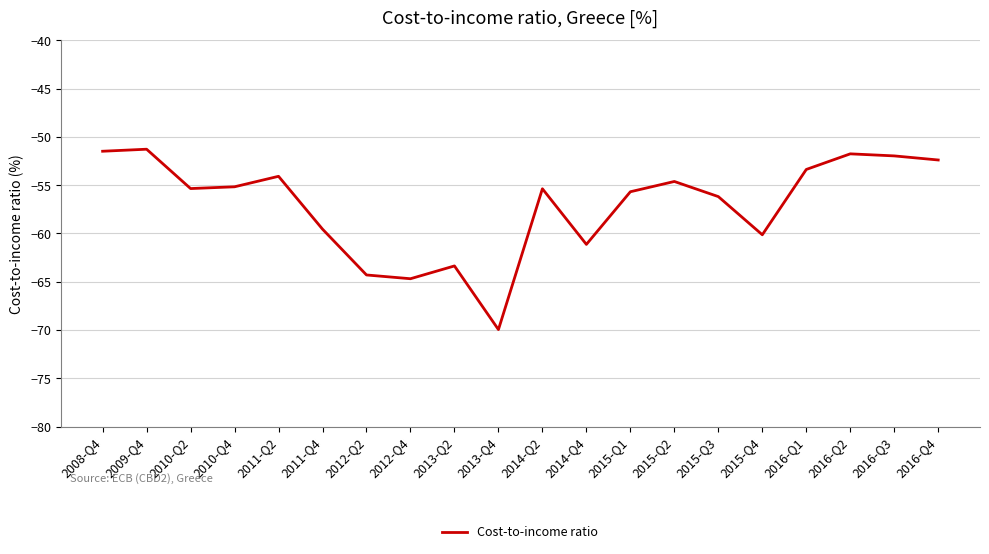

What position from the left is 2016-Q2?

18